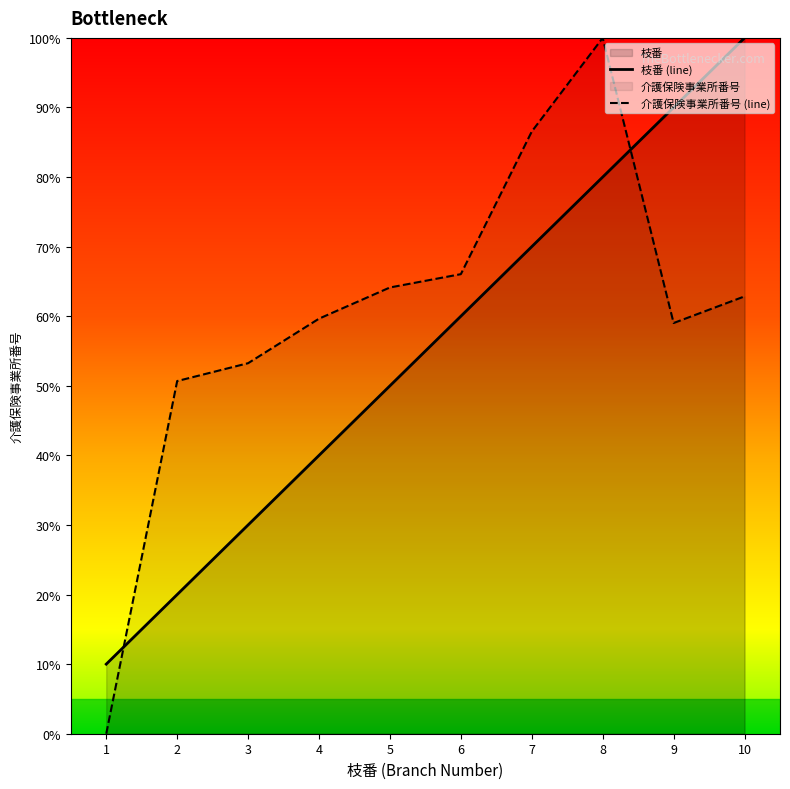

At how many categories does at least one series exceed 56?

7